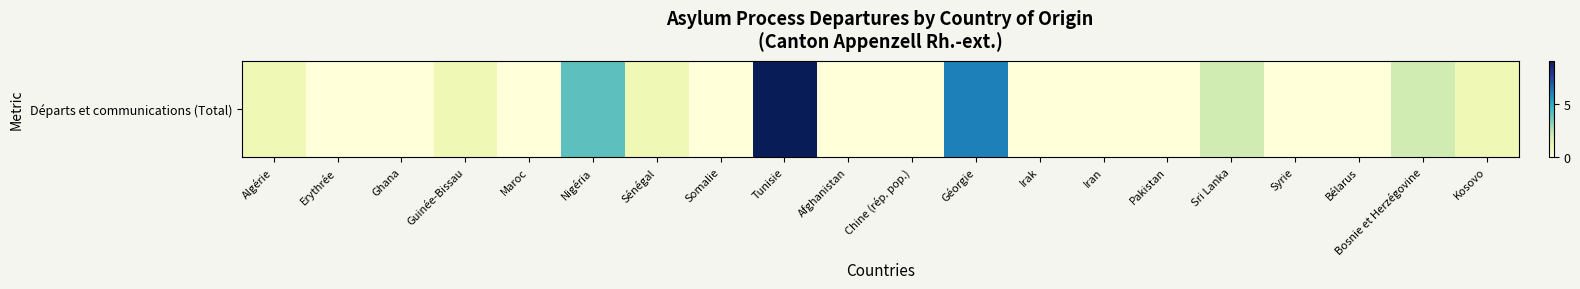

Which label corresponds to the smallest value in the chart?

Erythrée